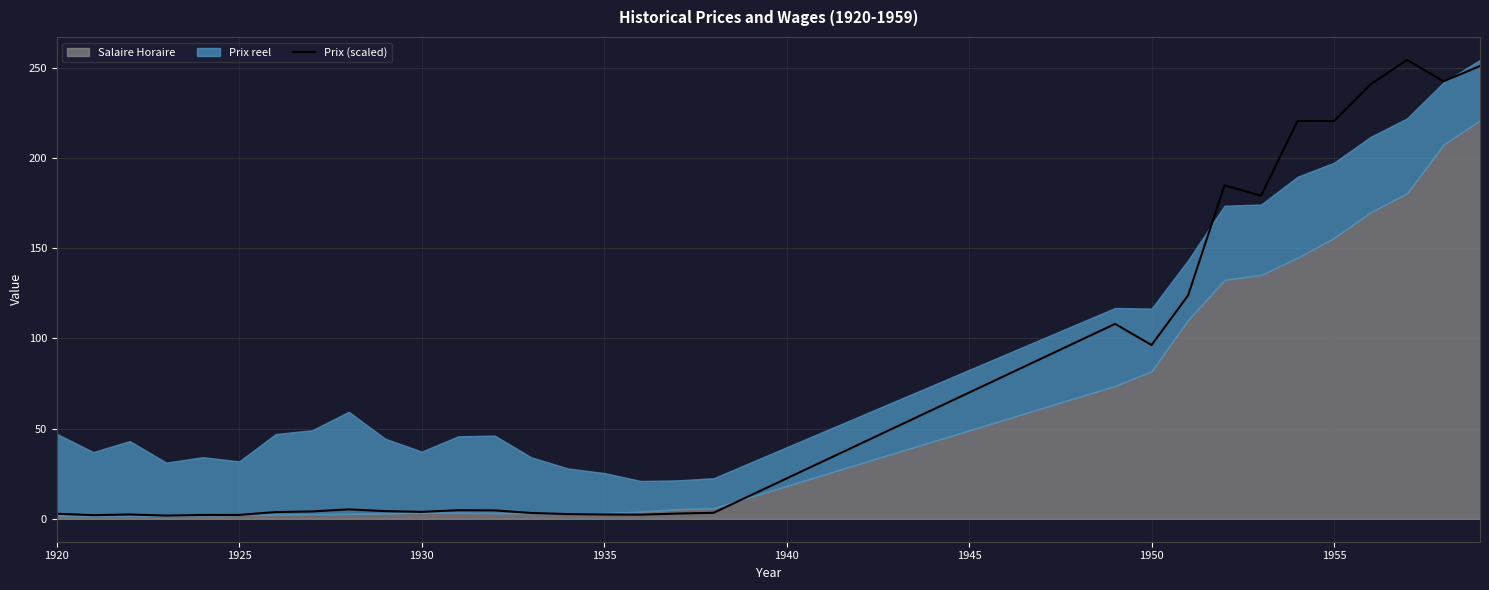

True or false: Prix (scaled) has a value of 220.6 at 1955.

True